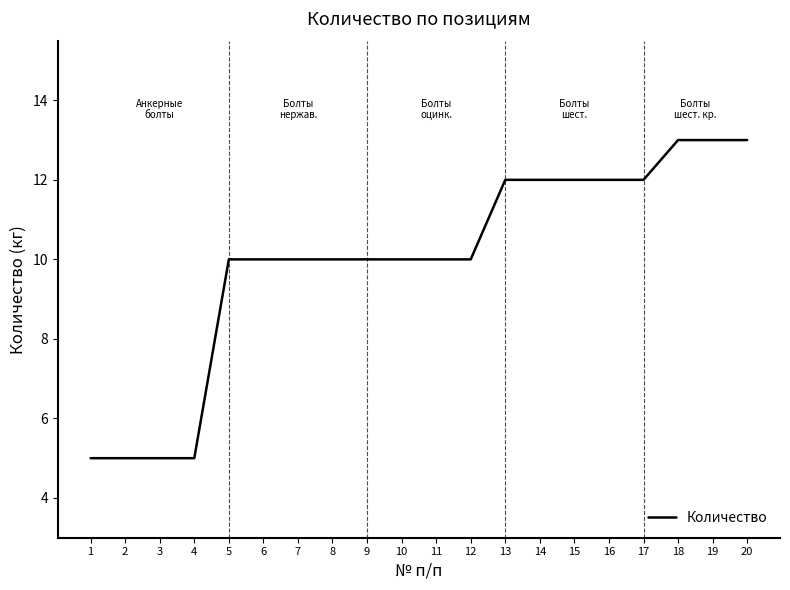

What is the average value?

10